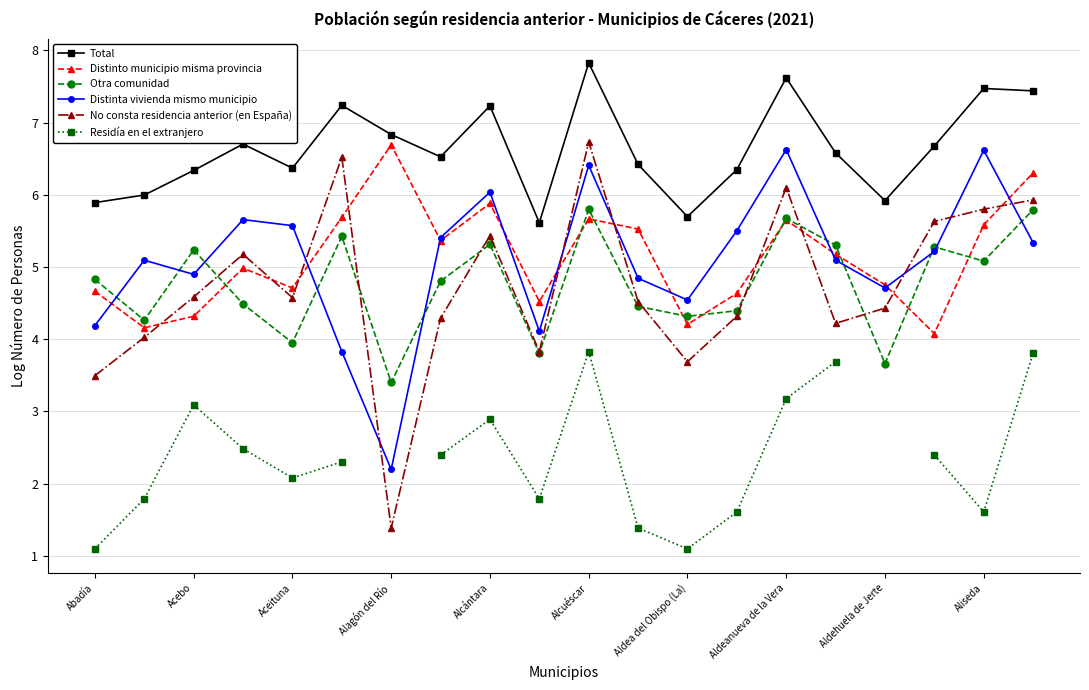

The value of Otra comunidad at Alcántara is 5.3. True or false?

True